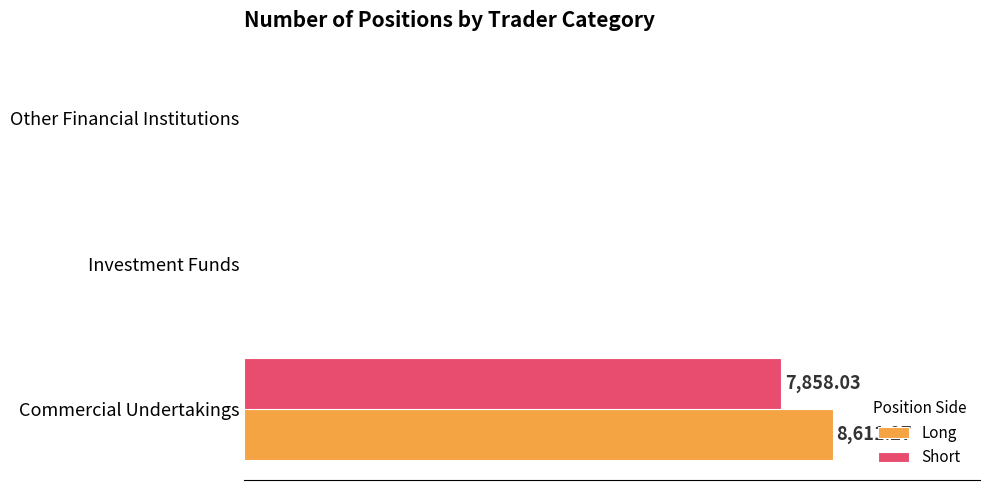

Reading left to right, transcribe all the data shown in this chart.

Long: 8611.3	0.0	0.0
Short: 7858.0	0.0	0.0